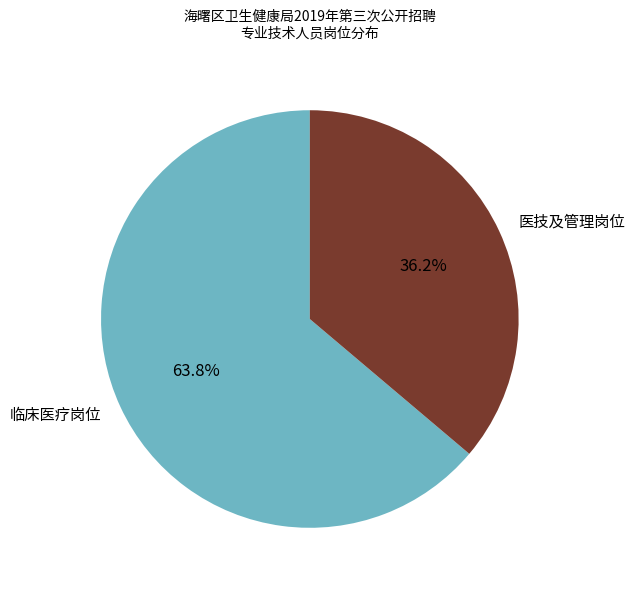

Count the number of slices in the pie.

2